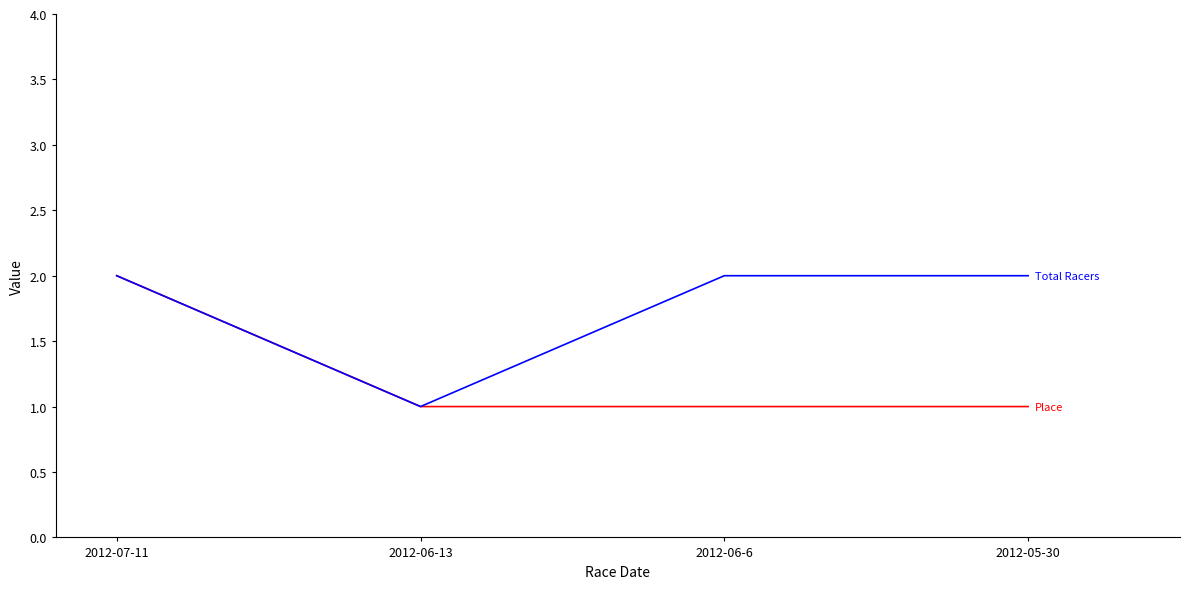

What position from the left is 2012-07-11?

1